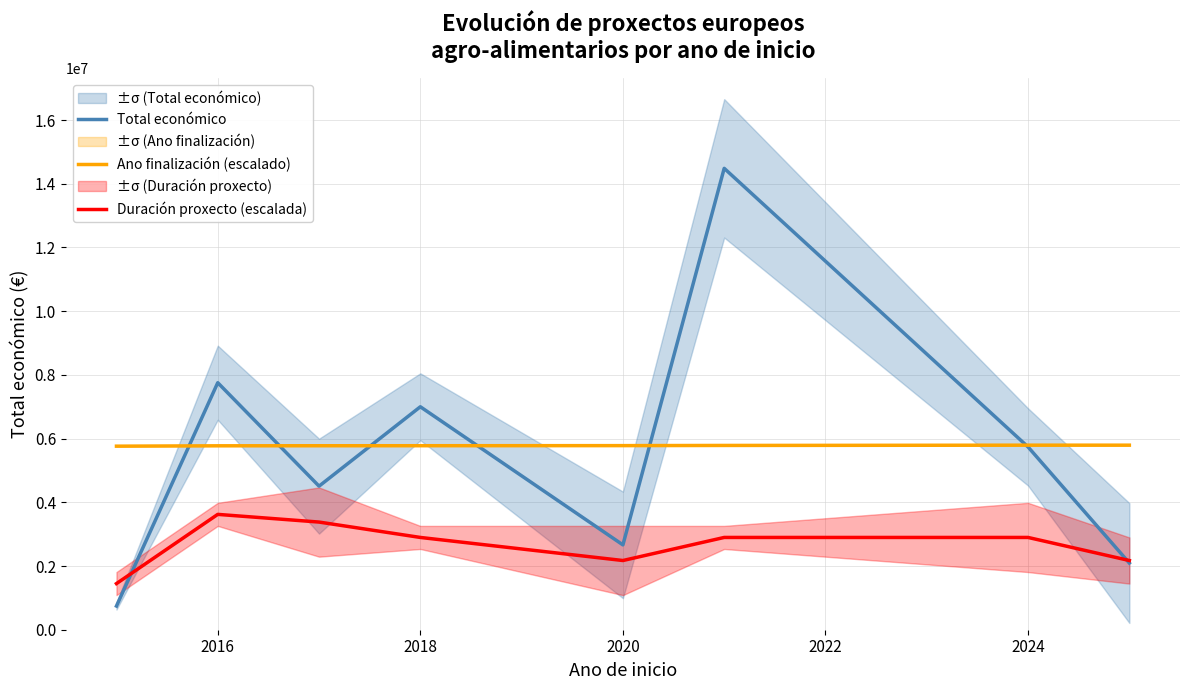

True or false: Ano finalización (escalado) and Duración proxecto (escalada) cross at least once.

False